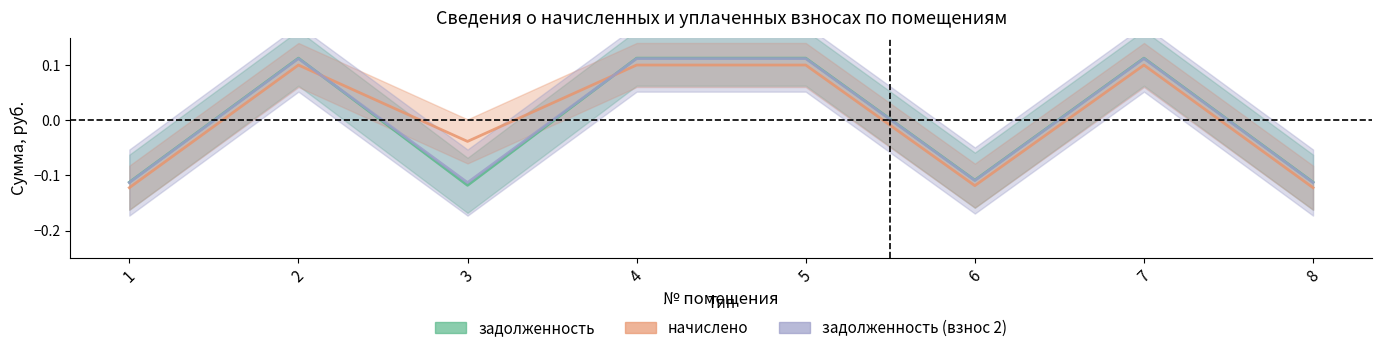

What is the highest value of the задолженность series?

0.1